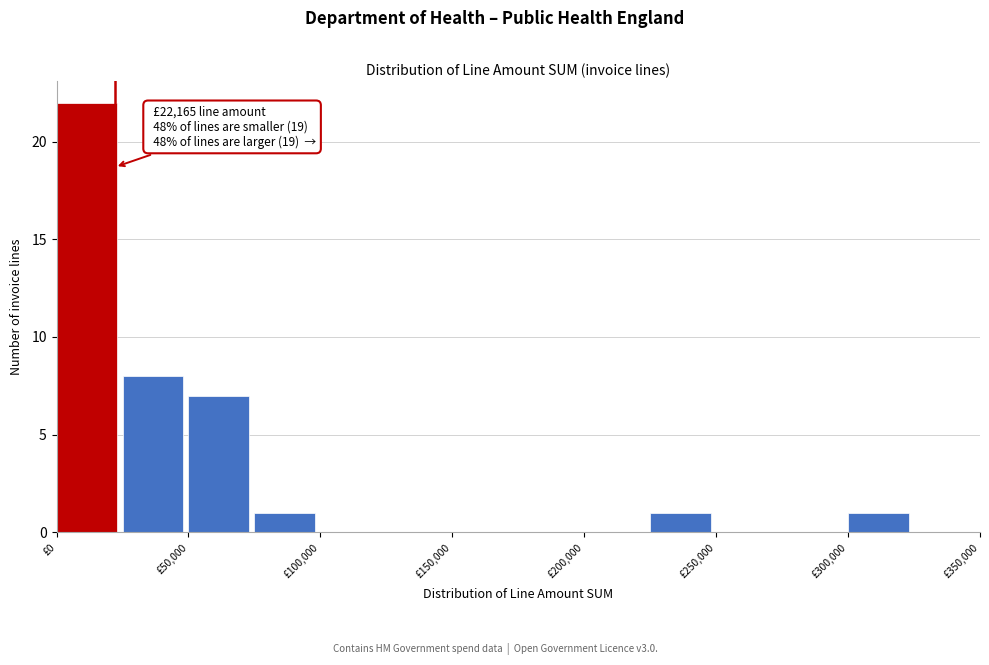

Over which range of the x-axis is the bar tallest?

0 to 25000